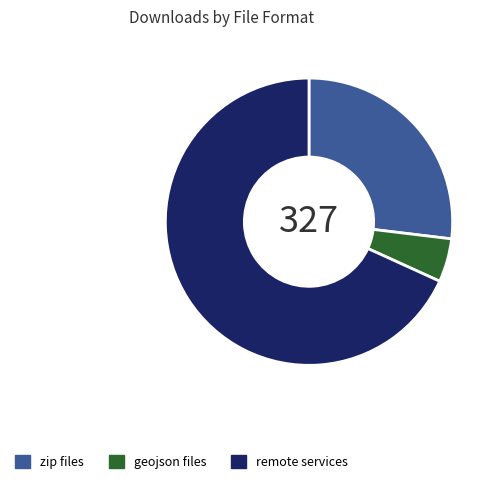

Is the sum of zip files and remote services greater than half?

Yes